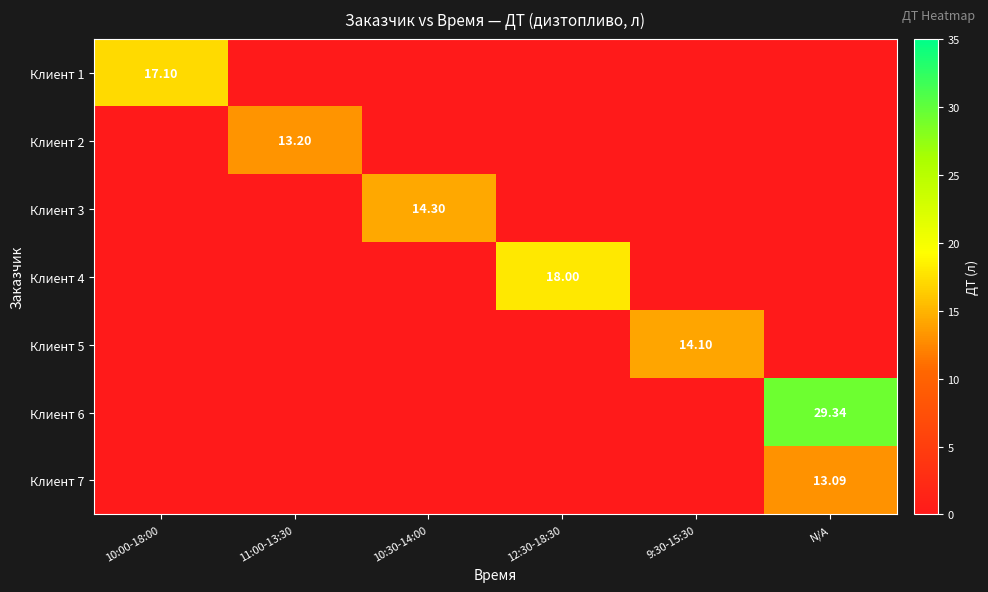

The value of Клиент 3 at 11:00-13:30 is 6.1. True or false?

False